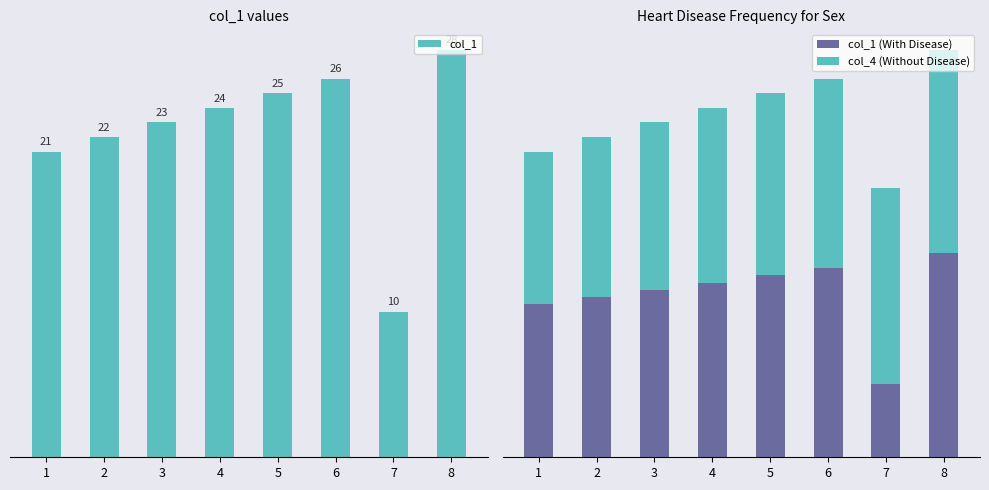

How many values in the col_1 series are below 24?

4